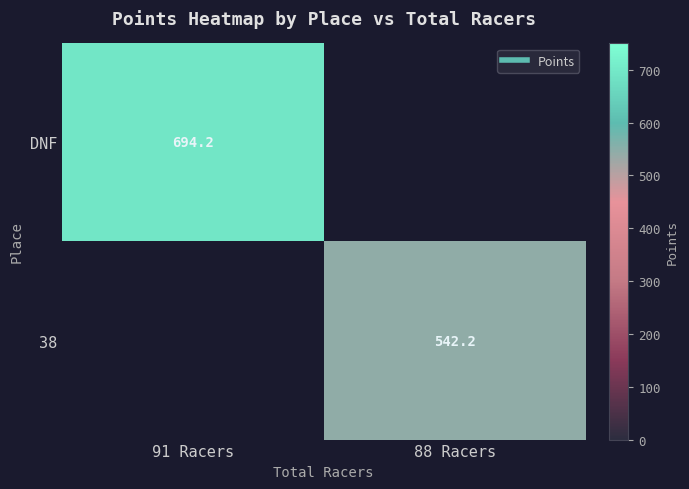

What value does the 38 series have at 88 Racers?

542.2